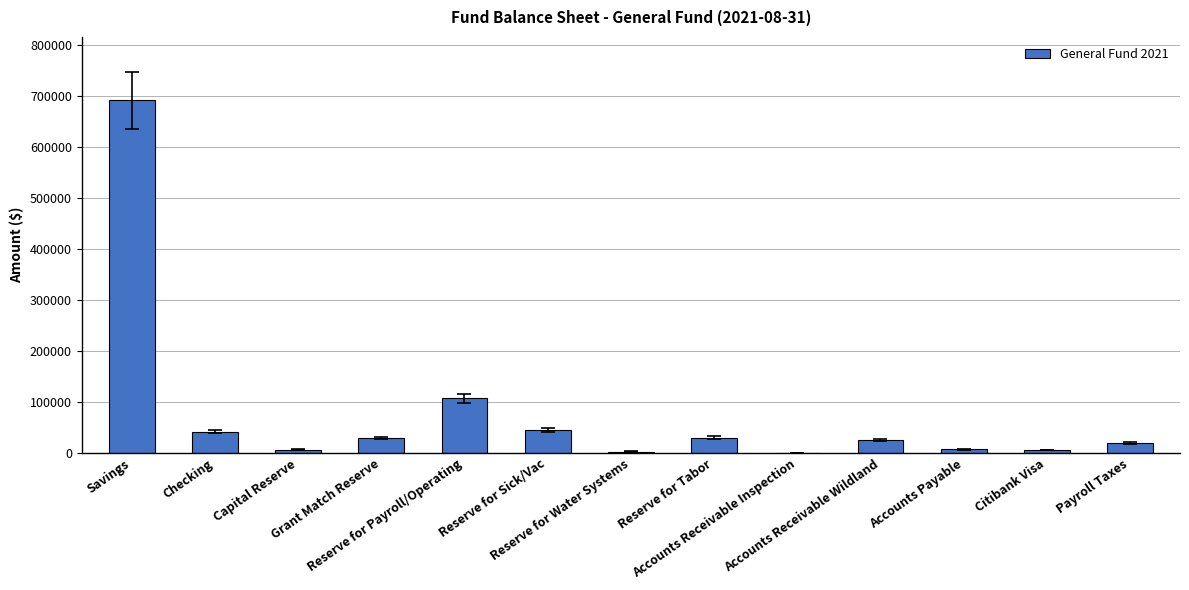

What is the difference between the values at Accounts Receivable Wildland and Payroll Taxes?

6216.2